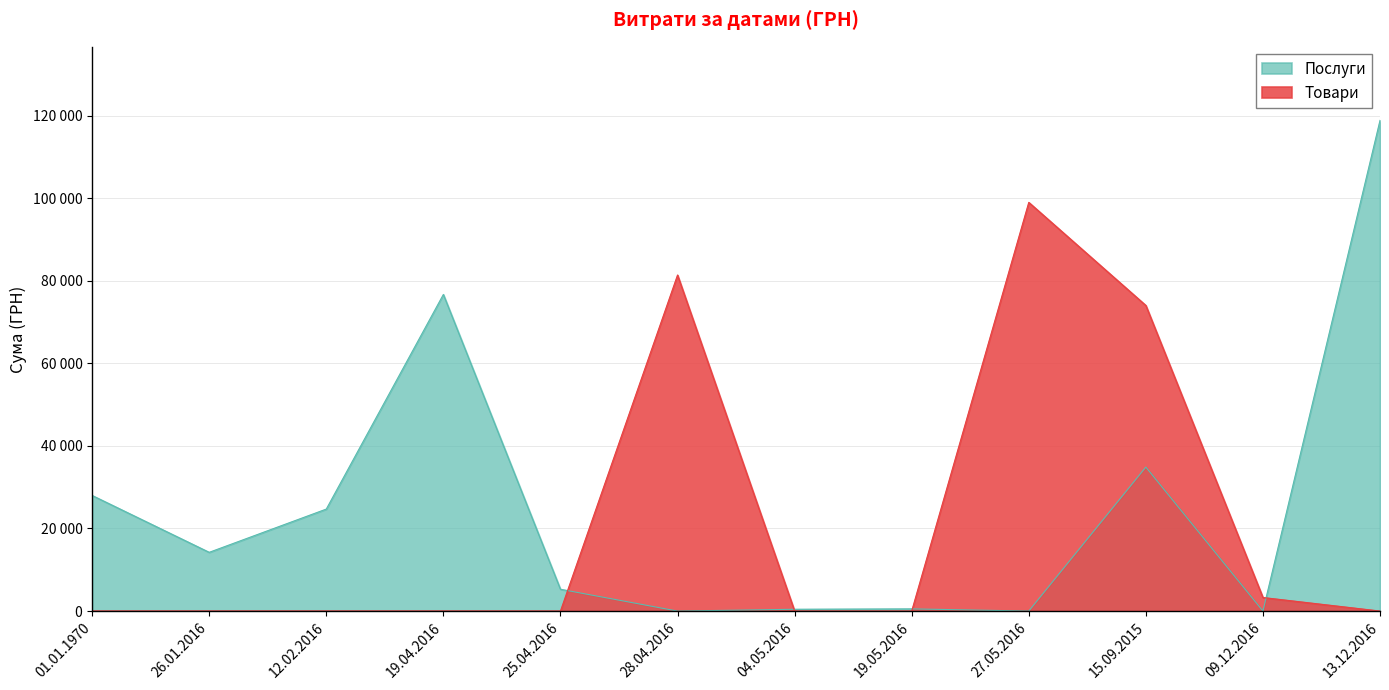

What position from the left is 19.05.2016?

8